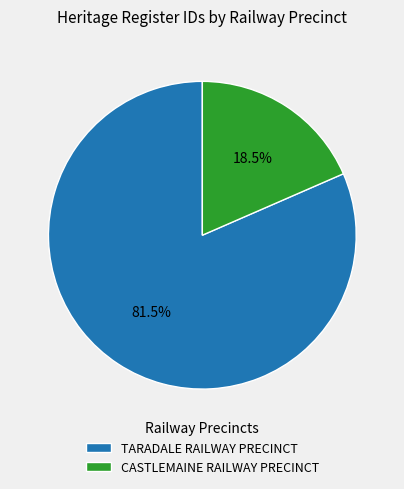

Approximately how many times larger is the value at TARADALE RAILWAY PRECINCT compared to CASTLEMAINE RAILWAY PRECINCT?

4.4